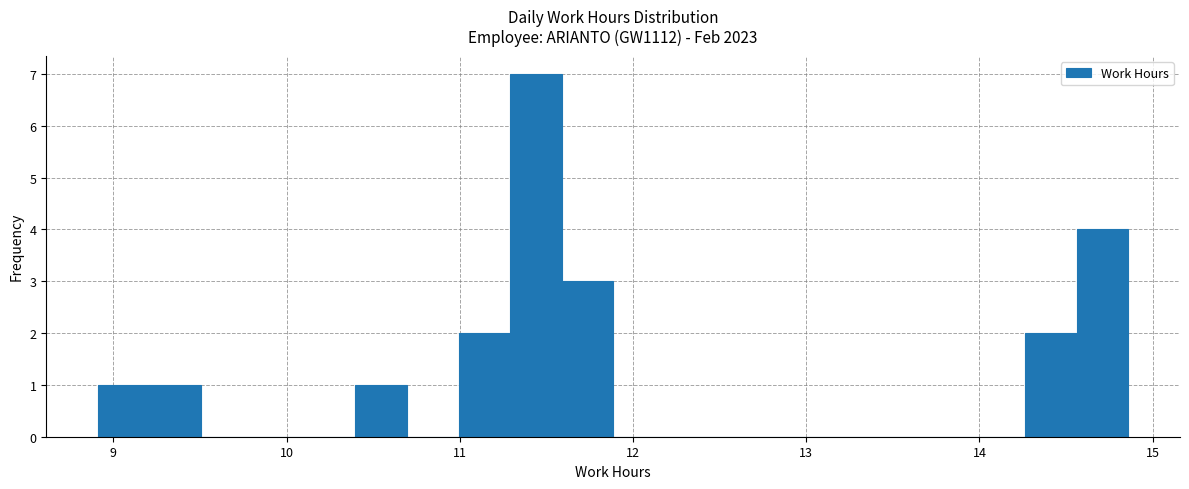

Around what value on the x-axis is the tallest bar? Give the approximate position of its centre, as read against the axis.

11.4